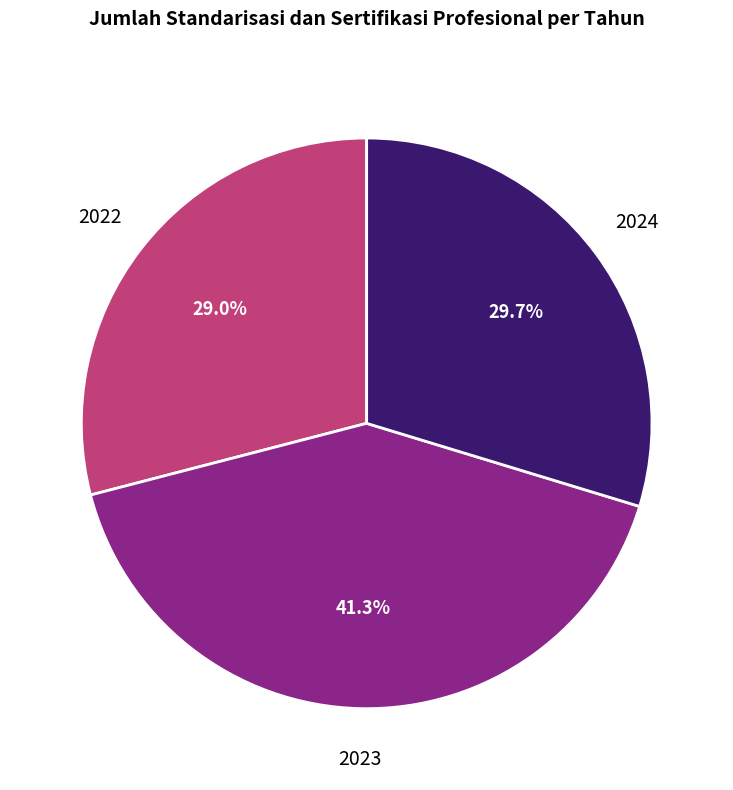

To the nearest percent, what is the average slice percentage?

33%